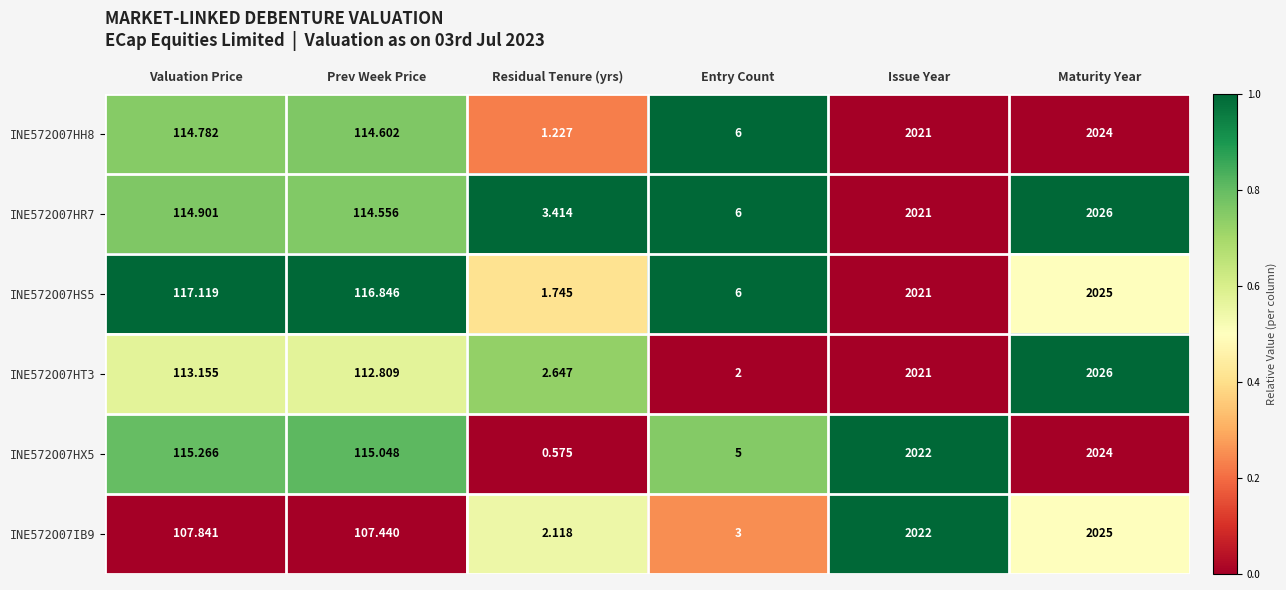

At which category is the sum across all series the highest?

Maturity Year